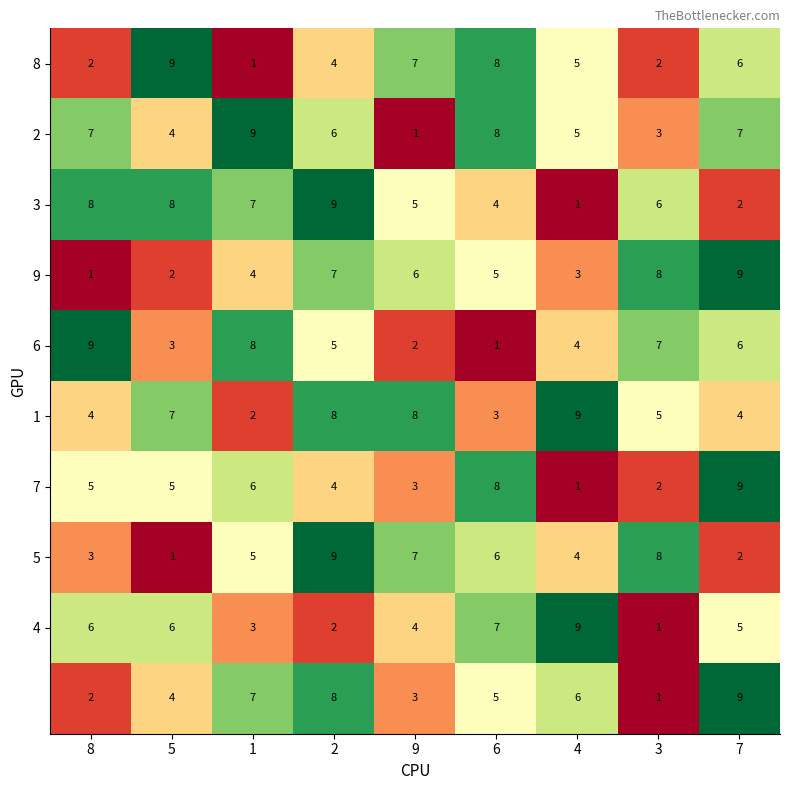

What is the total value across all series at 9?

46